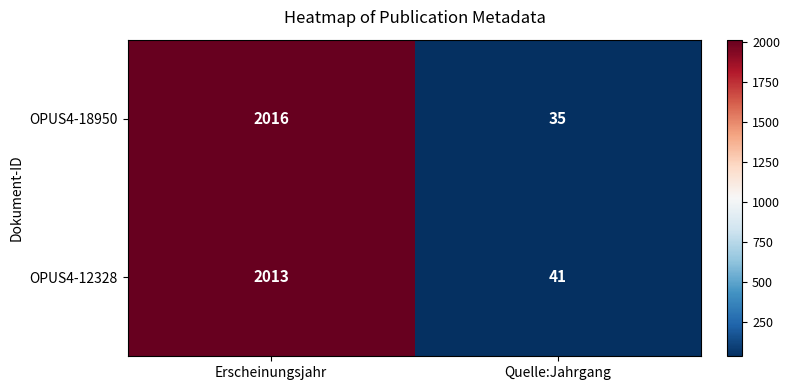

List the series in order of their peak value, lowest first.

OPUS4-12328, OPUS4-18950